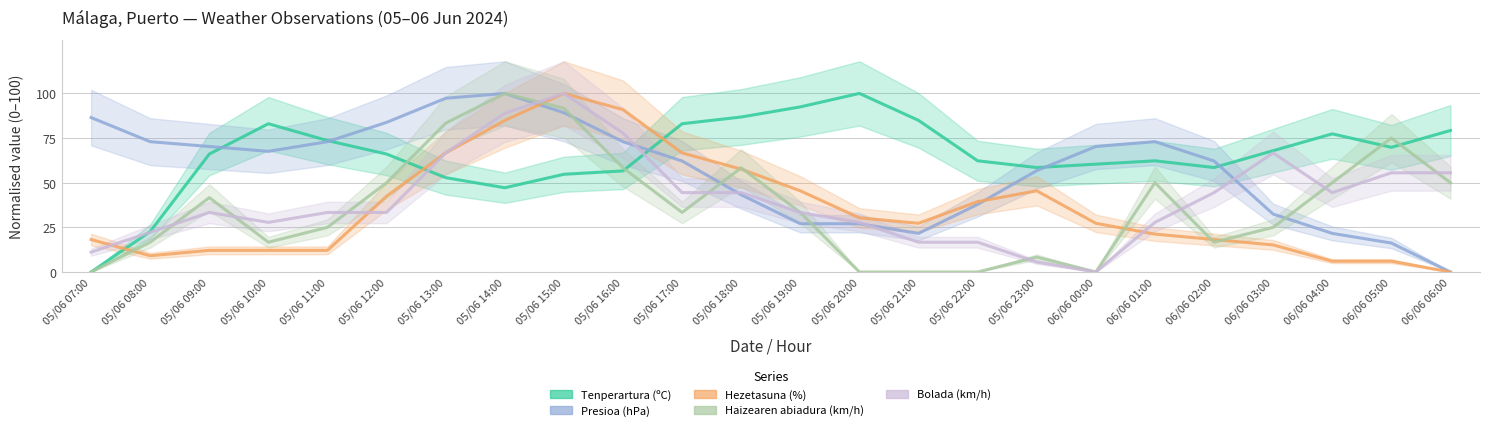

The value of Bolada (km/h) at 06/06 04:00 is 44.4. True or false?

True